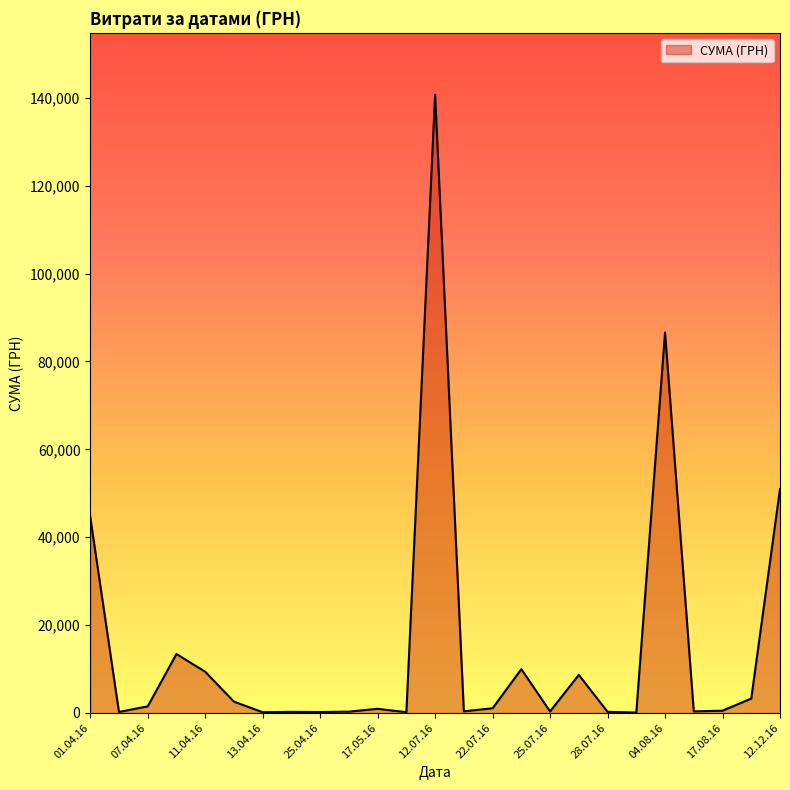

What is the maximum value shown in the chart?

140706.2